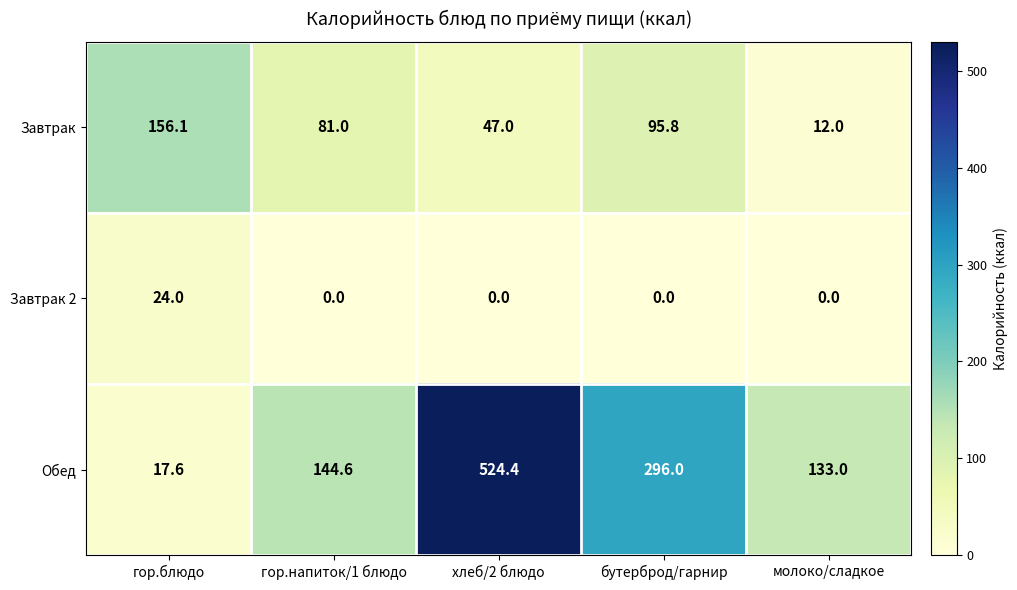

What is the average value of the Обед series?

223.1